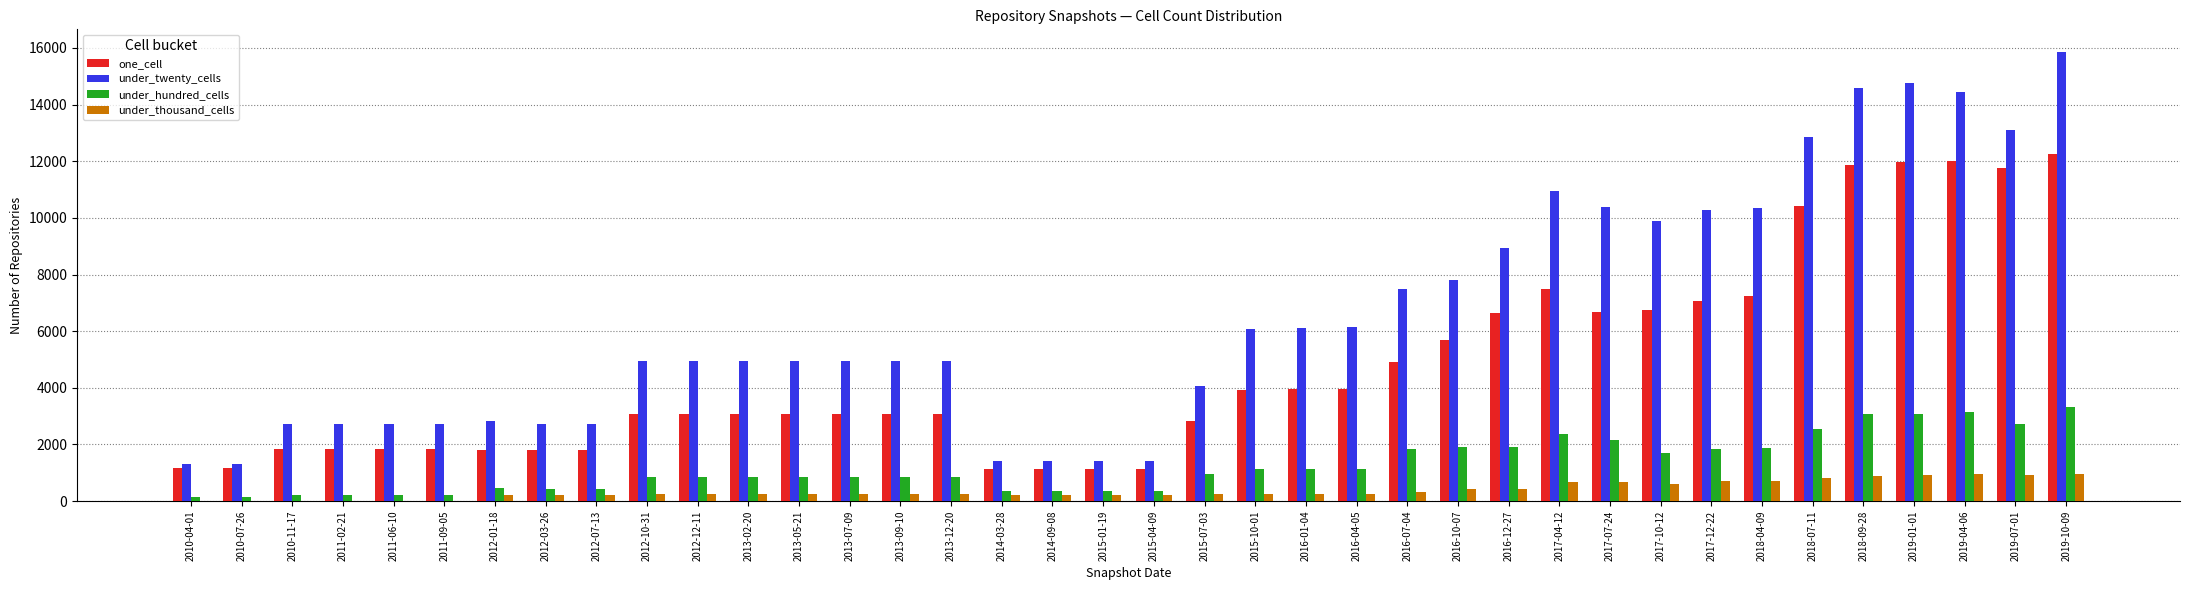

At which category is the sum across all series the highest?

2019-10-09